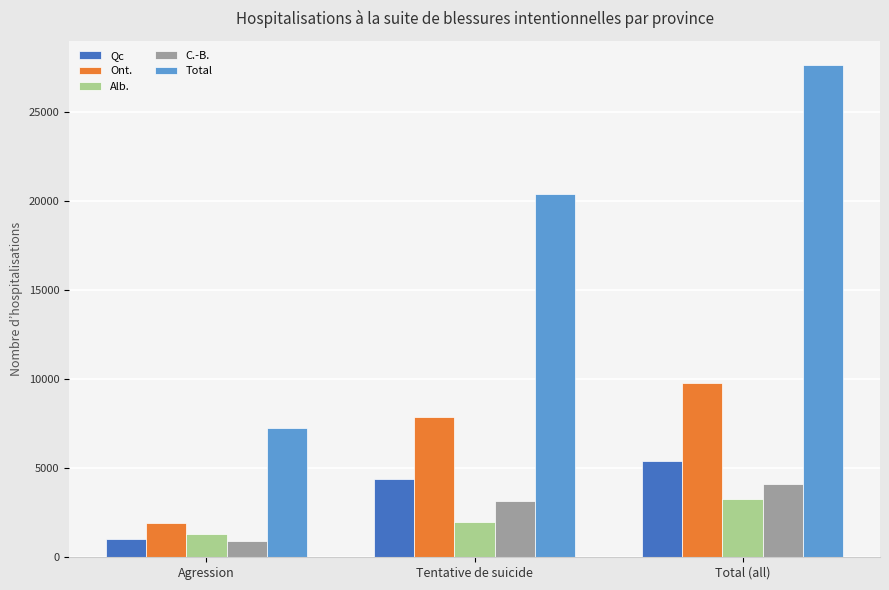

What is the difference between the highest and lowest values at Total (all)?

24372